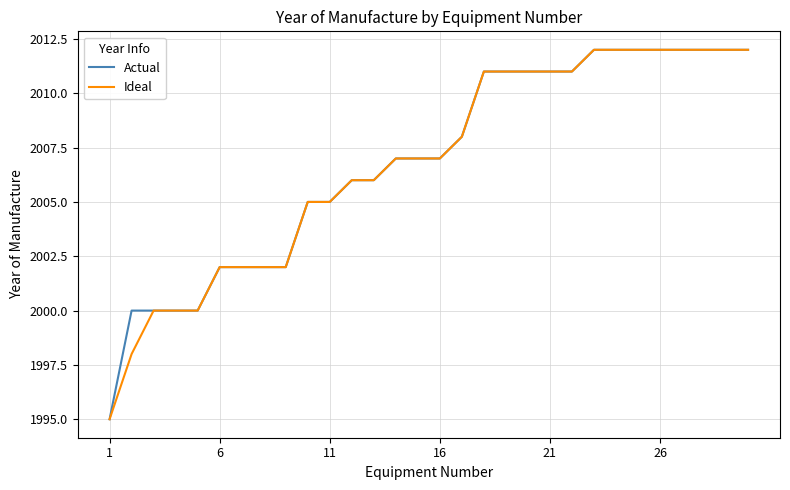

What is the highest value of the Ideal series?

2012